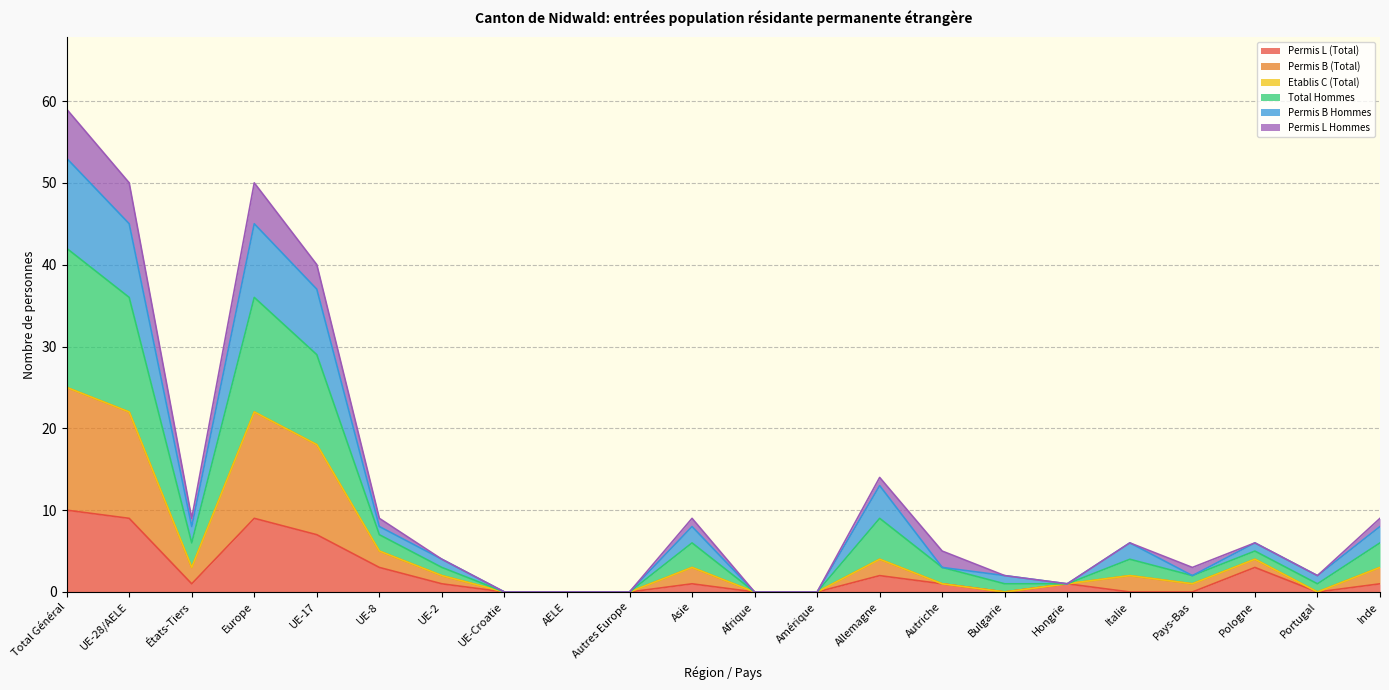

What is the label of the 12th point from the left?

Afrique